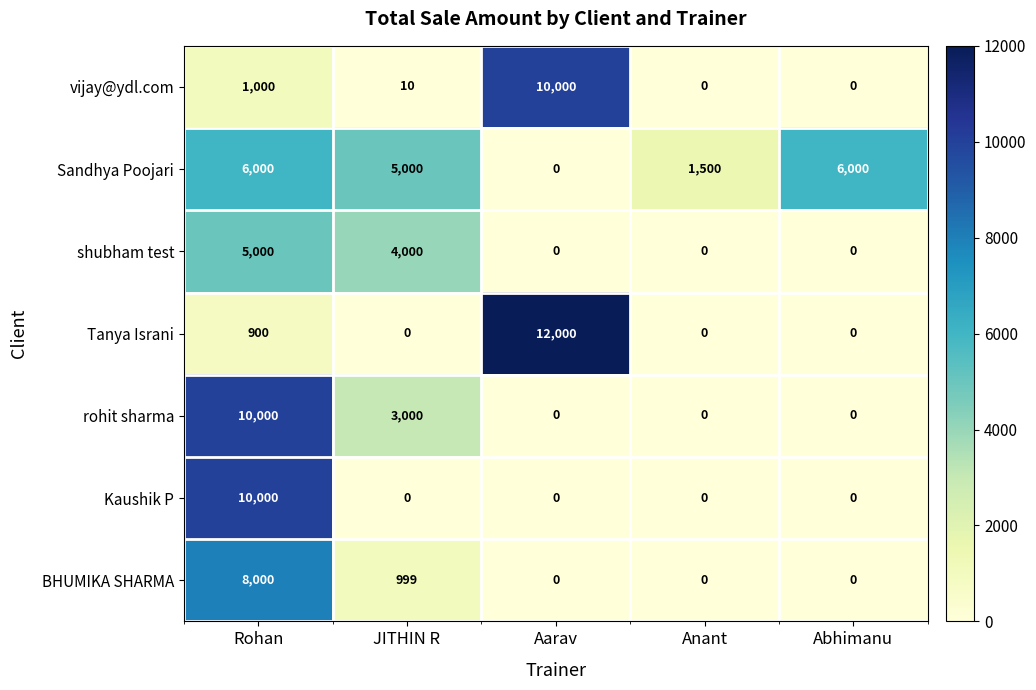

How many data points does each series have?

5